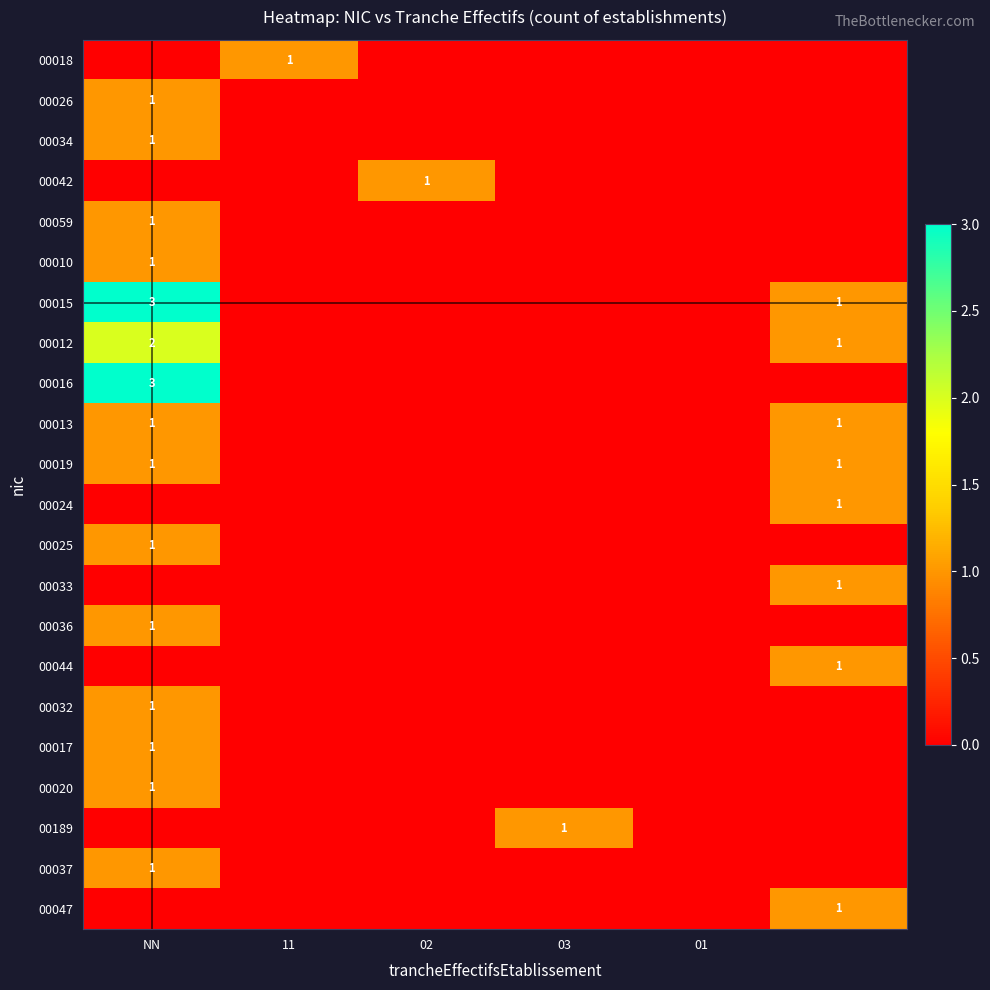

At which category does the chart reach its peak across all series?

NN